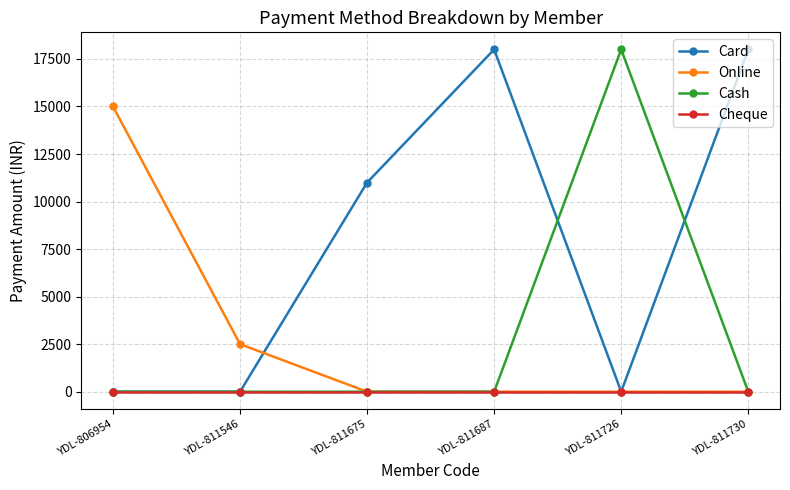

Between YDL-811546 and YDL-811675, which series saw the biggest shift?

Card